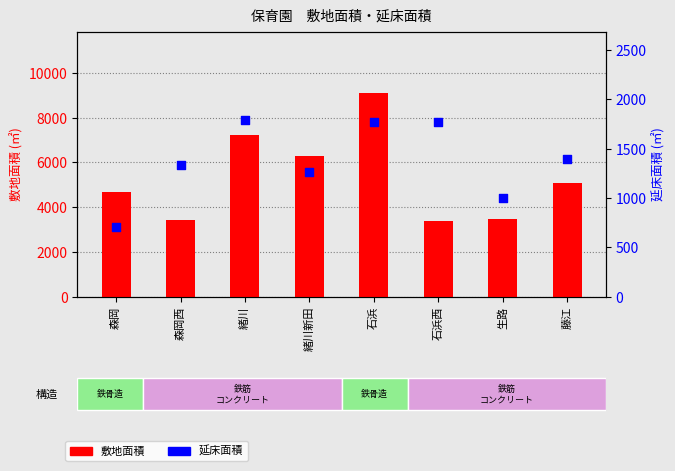

Which series contains the lowest Y value?

延床面積